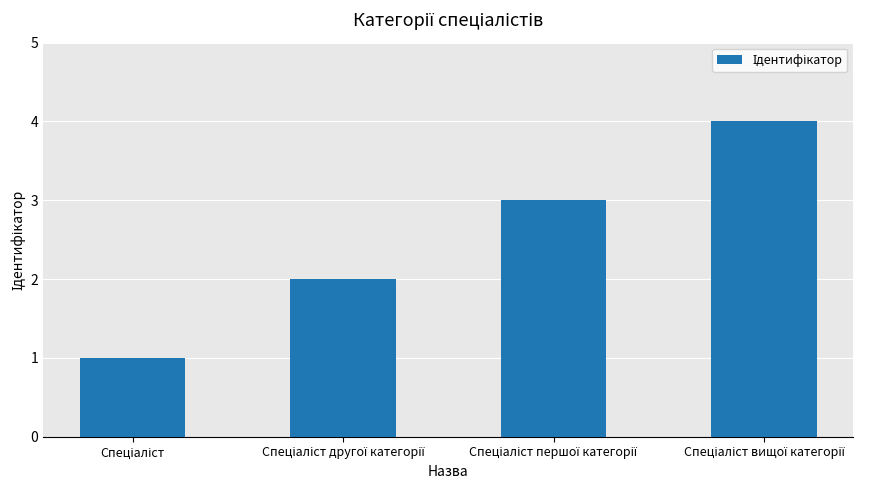

What is the difference between the maximum and minimum values?

3